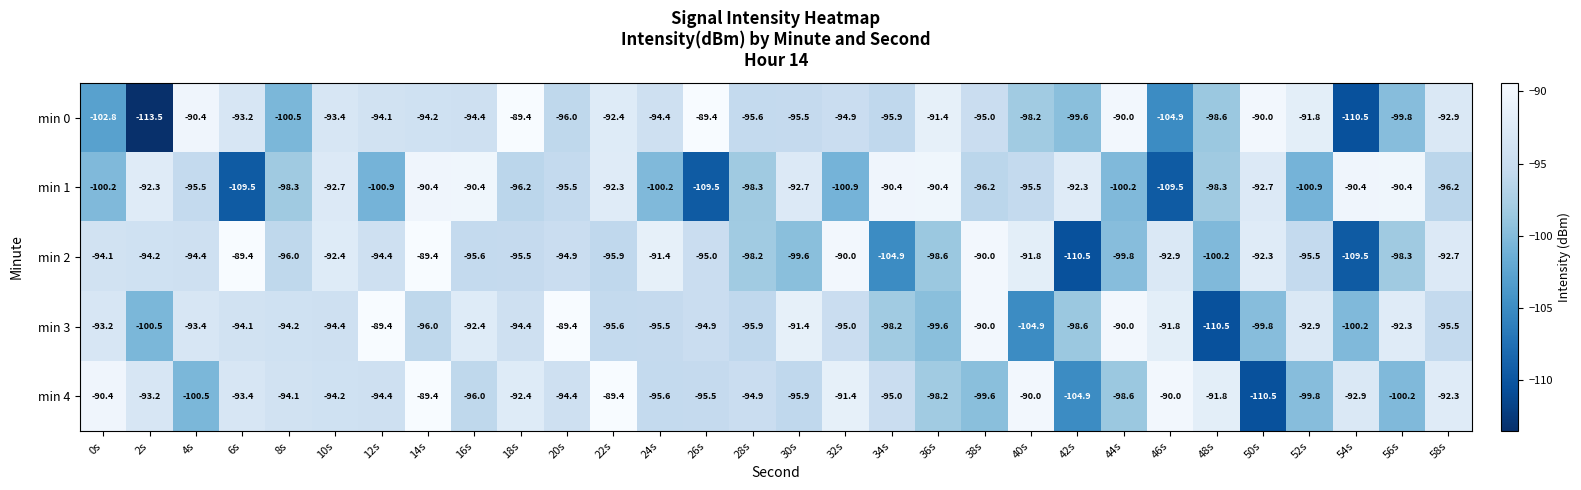

At 36s, list the series in order from largest to smallest.

min 1, min 0, min 4, min 2, min 3